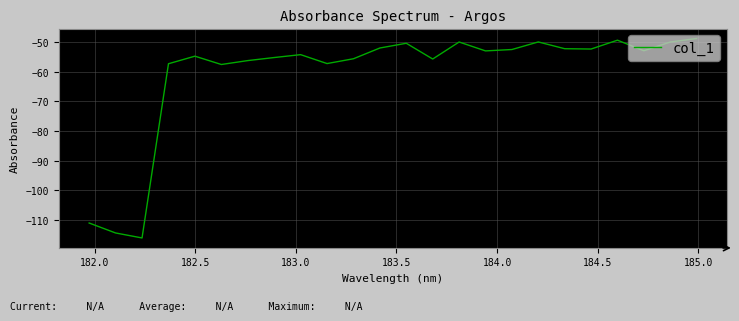

What is the maximum value shown in the chart?

-48.8